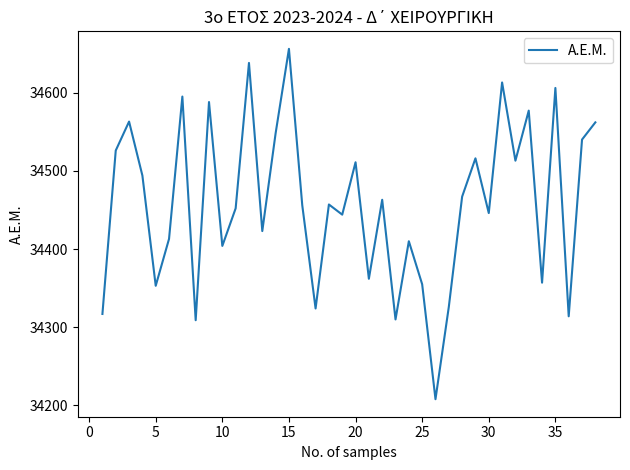

What is the difference between the maximum and minimum values?

448